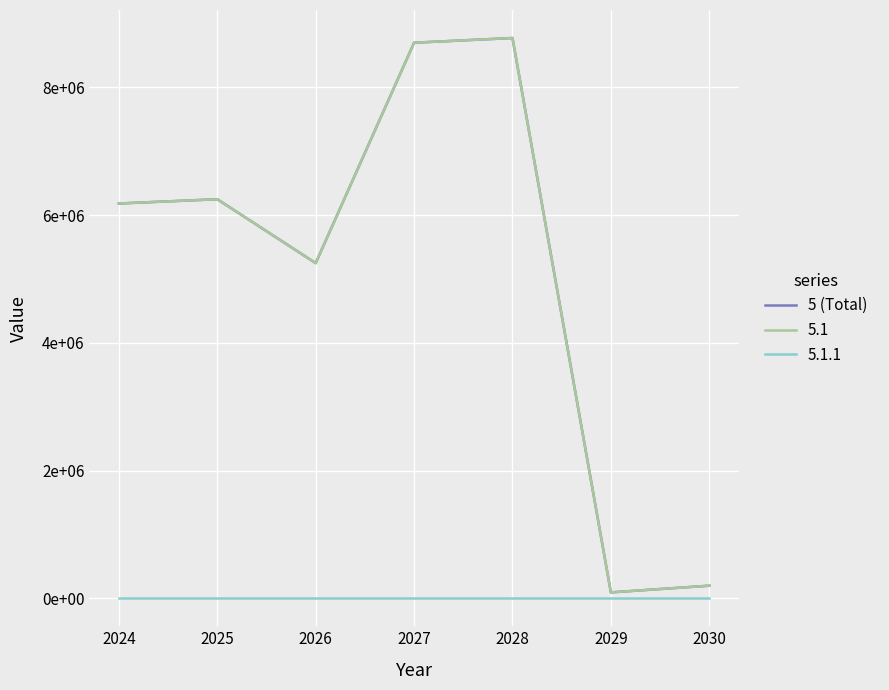

Does the chart display data point markers on the line(s)?

No